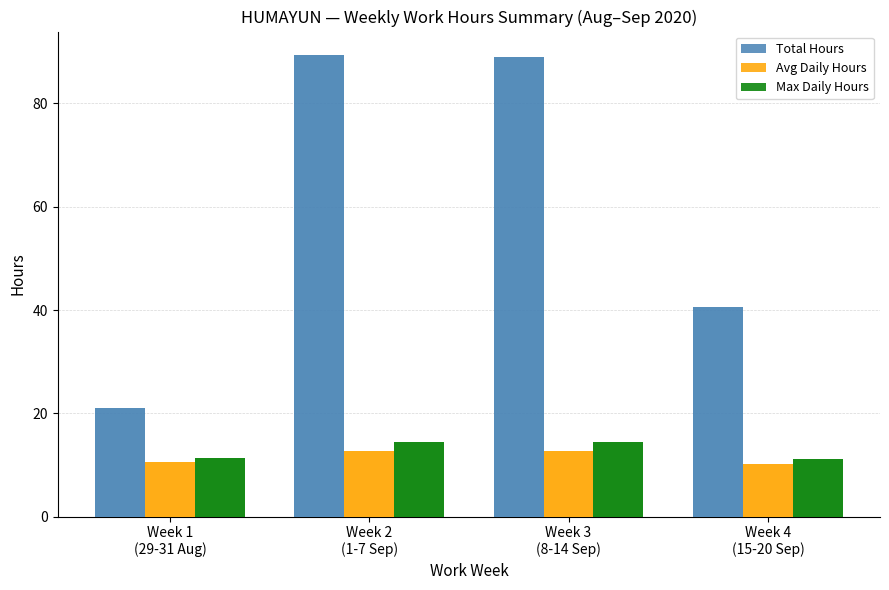

How many distinct data groups are displayed?

3